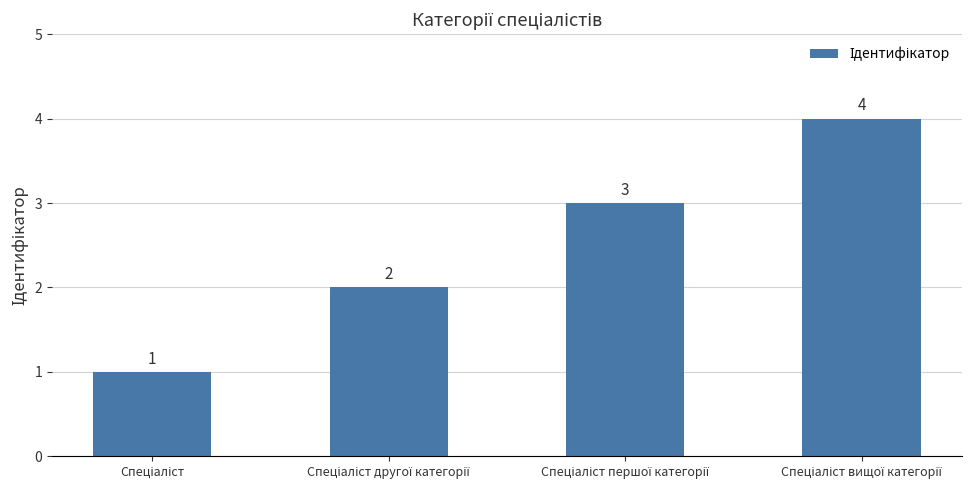

How many values are between 2 and 4?

3